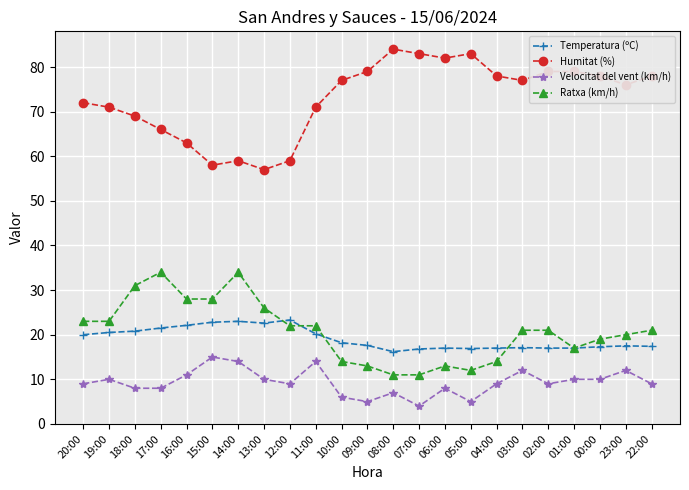

What is the difference between the Ratxa (km/h) values at 10:00 and 19:00?

9.0